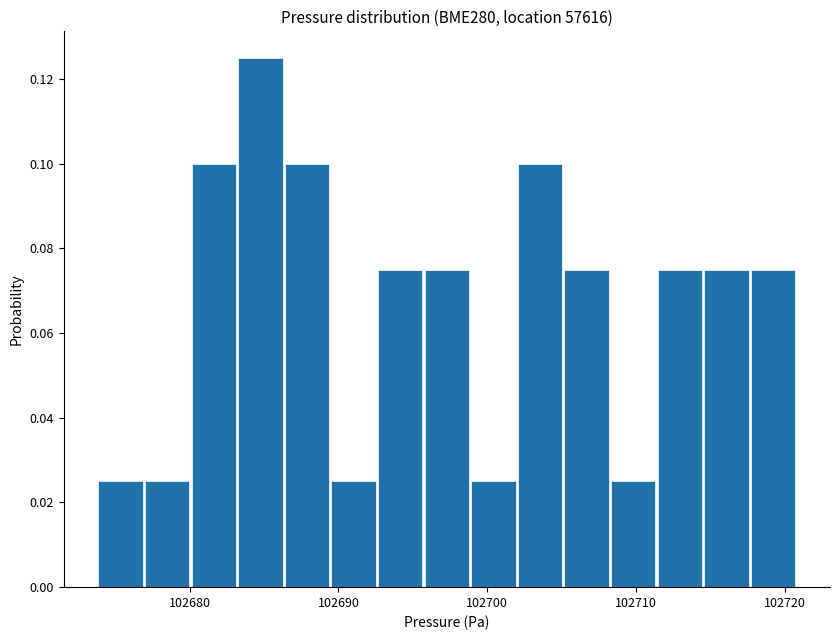

Around what value on the x-axis is the tallest bar? Give the approximate position of its centre, as read against the axis.

102685